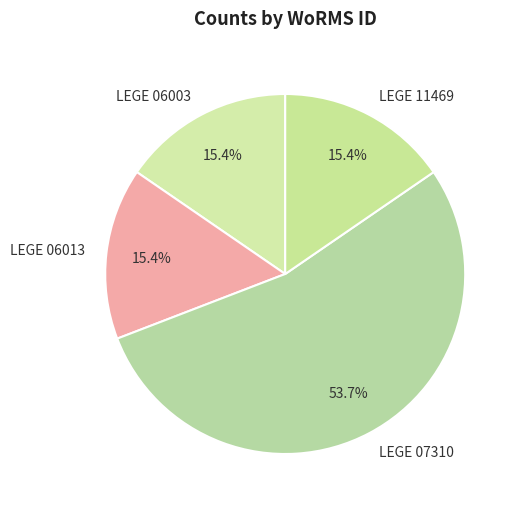

Which slice is the largest?

LEGE 07310